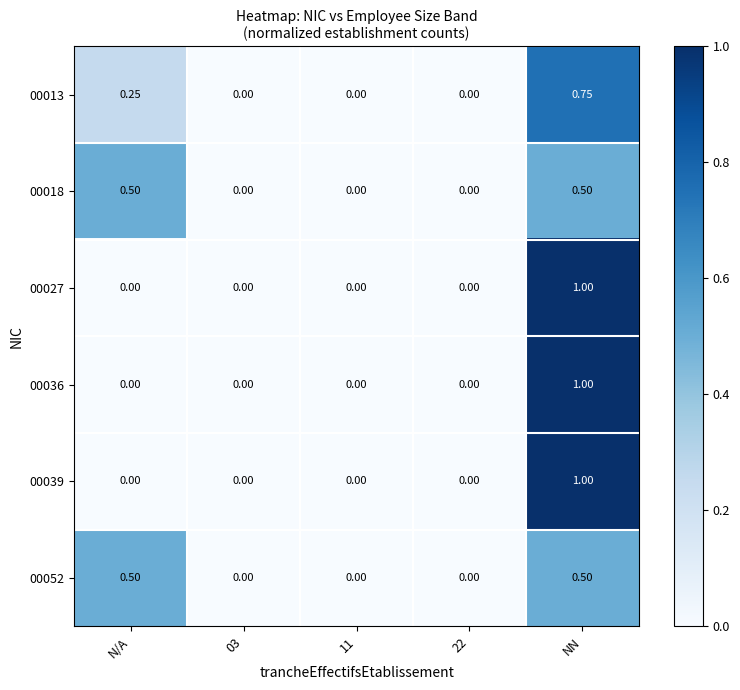

At which category does the chart reach its peak across all series?

NN